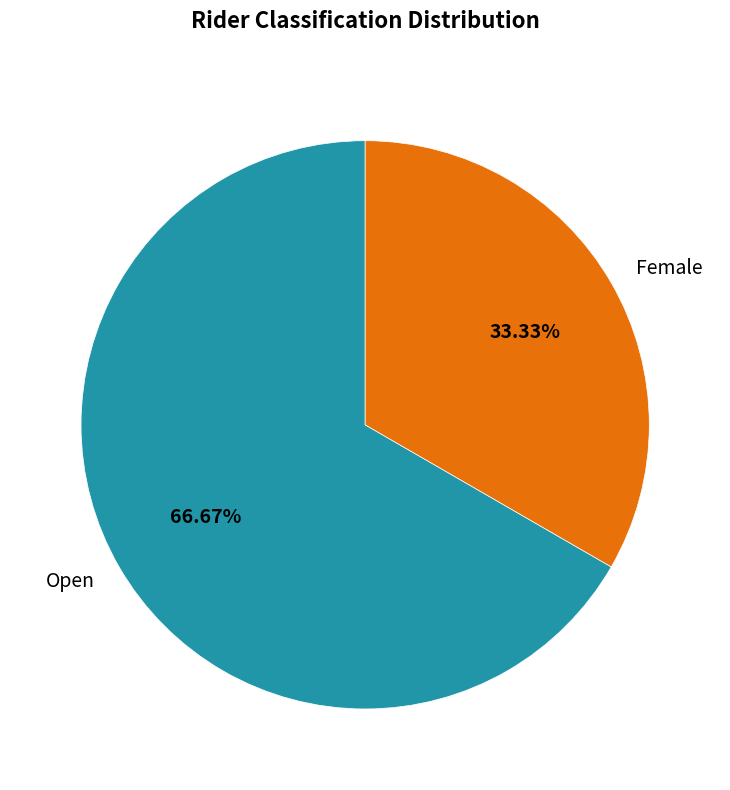

To the nearest percent, what percentage of the pie is Female?

33%